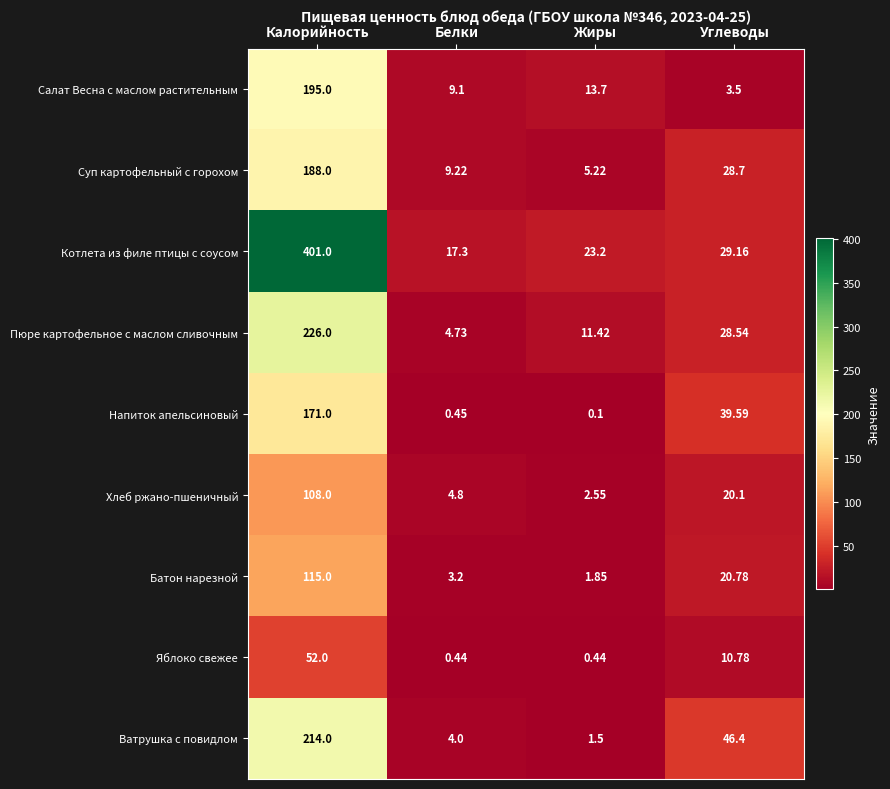

At which category is the sum across all series the highest?

Калорийность